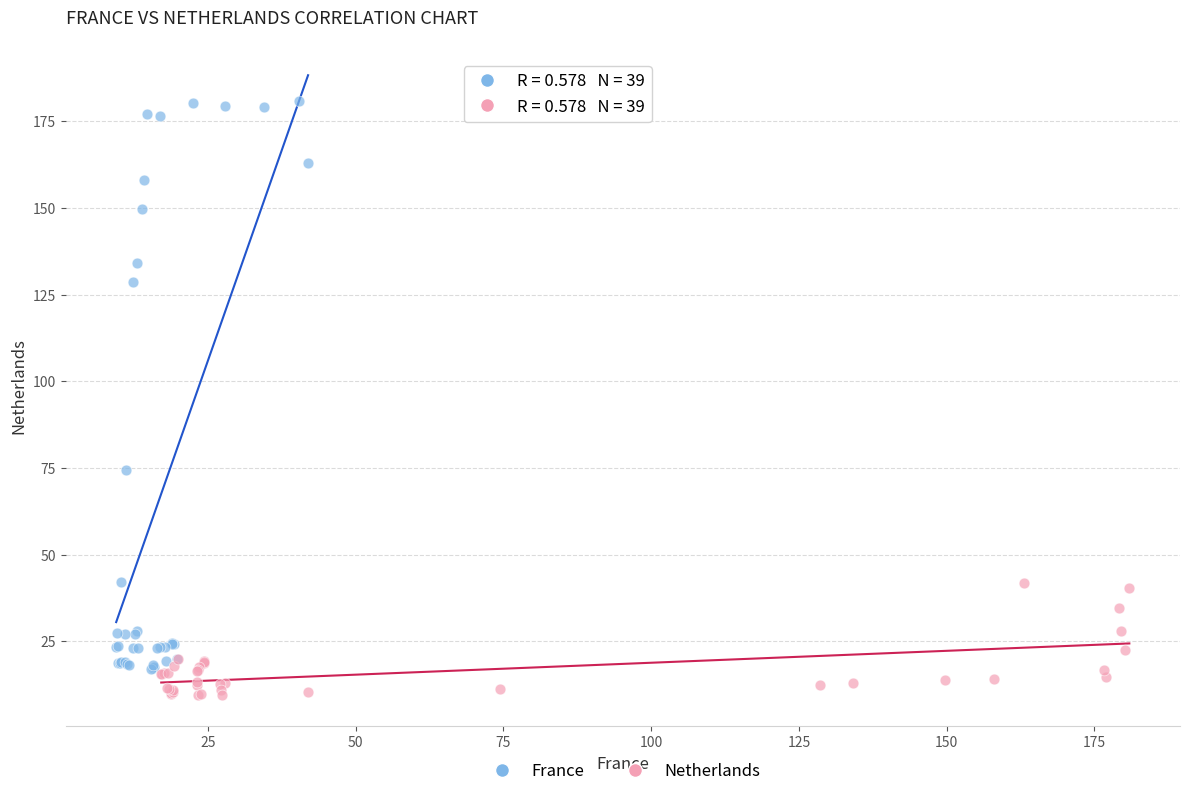

Which series contains the lowest Y value?

Netherlands